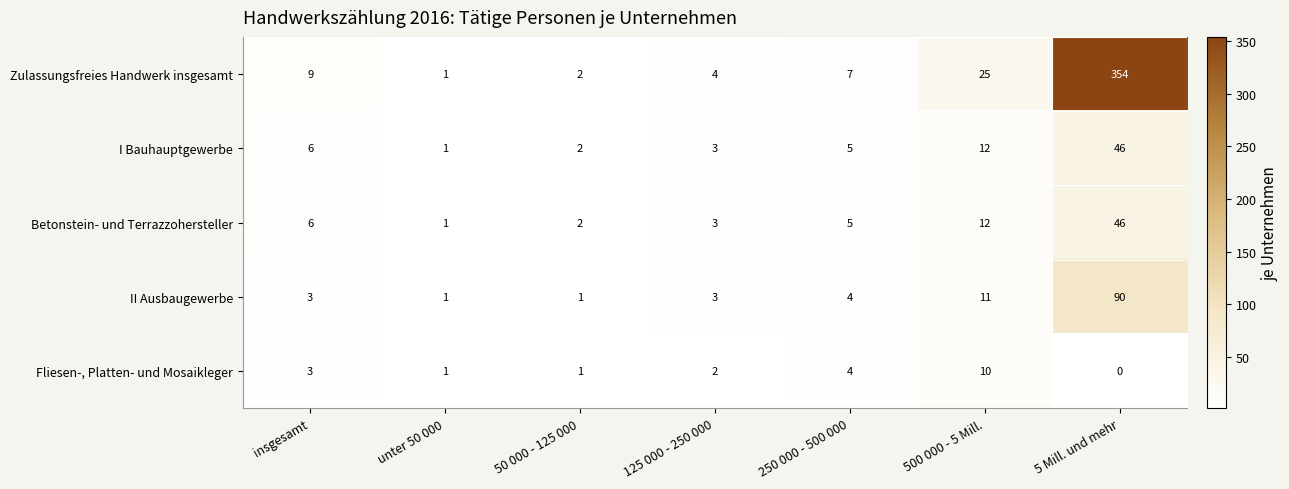

What is the sum of the II Ausbaugewerbe values at 250 000 - 500 000 and 5 Mill. und mehr?

94